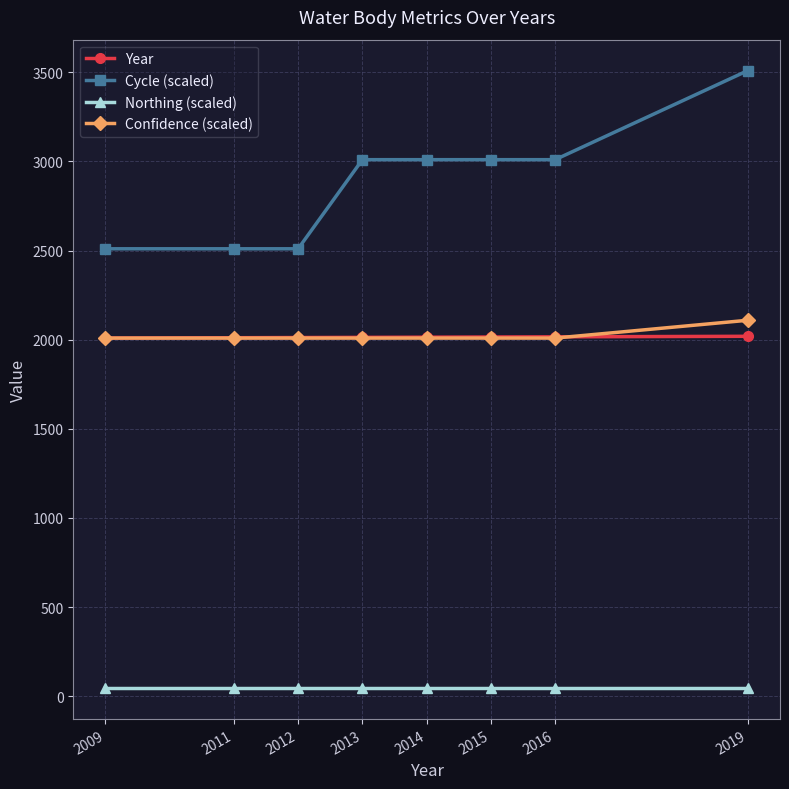

Count the Cycle (scaled) values in the range 2510 to 3010.

7